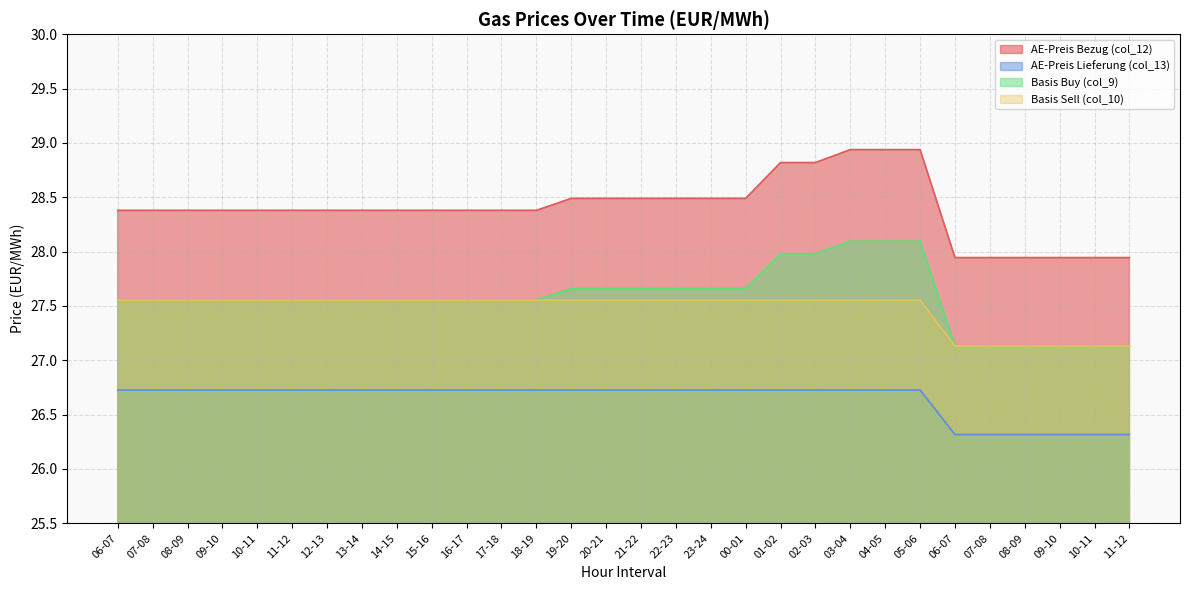

How many distinct data groups are displayed?

4